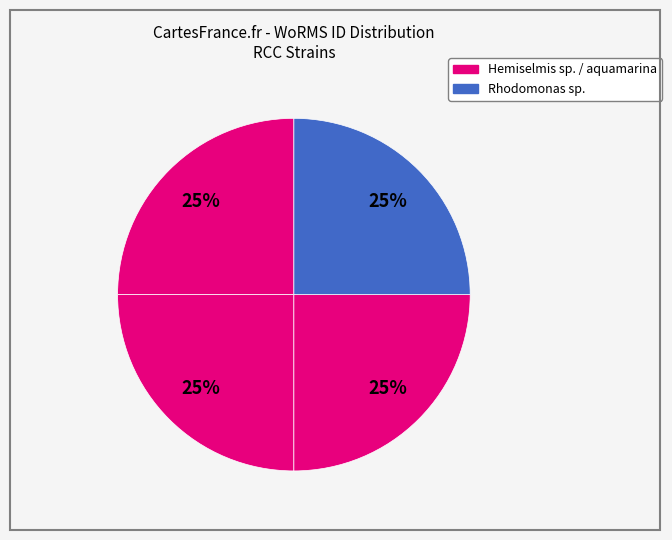

How many segments does this pie chart have?

4